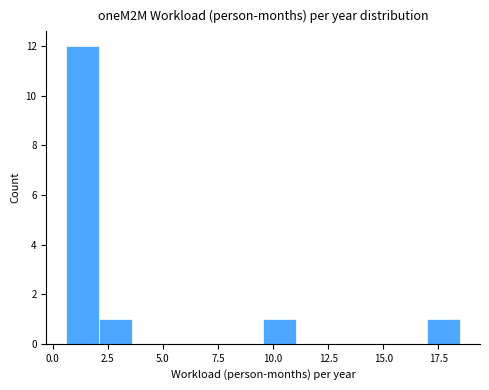

Read against the x-axis, roughly where is the centre of the tallest bar?

1.5